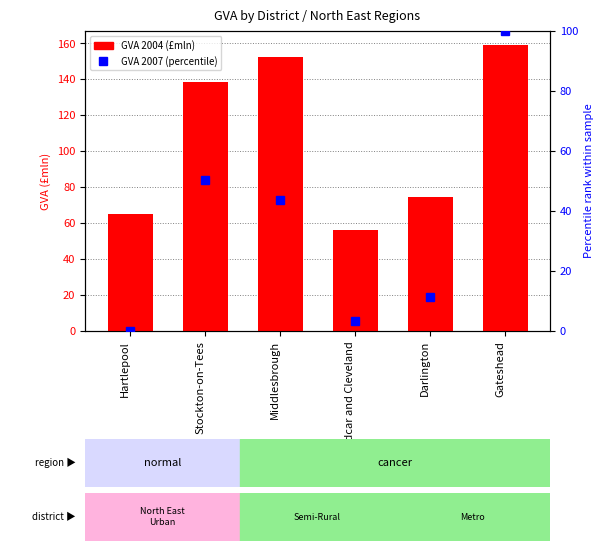

How many positive values does the GVA 2007 (percentile rank) series have?

5